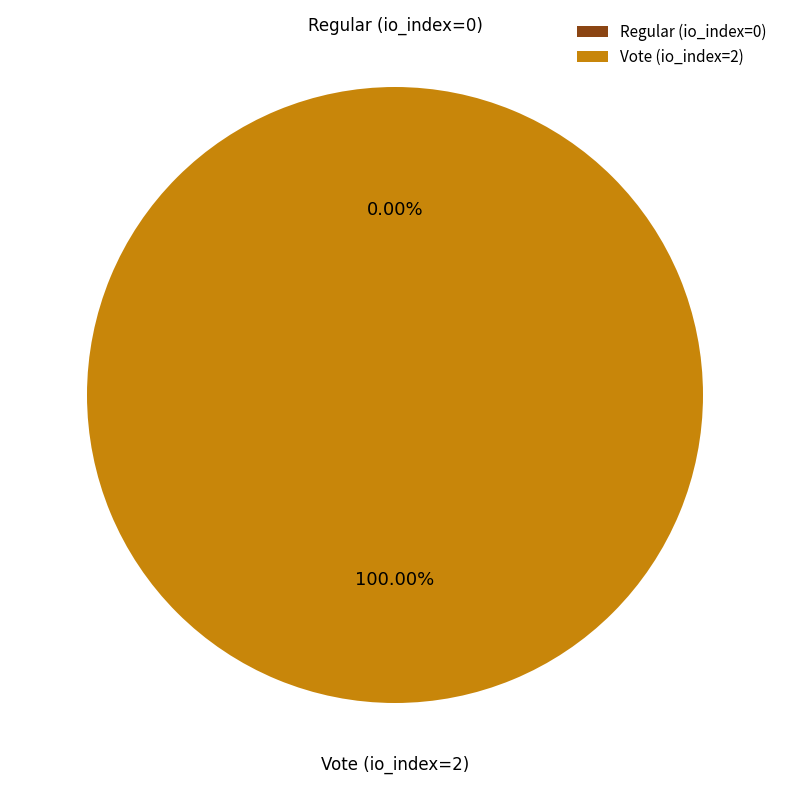

Count the number of slices in the pie.

2